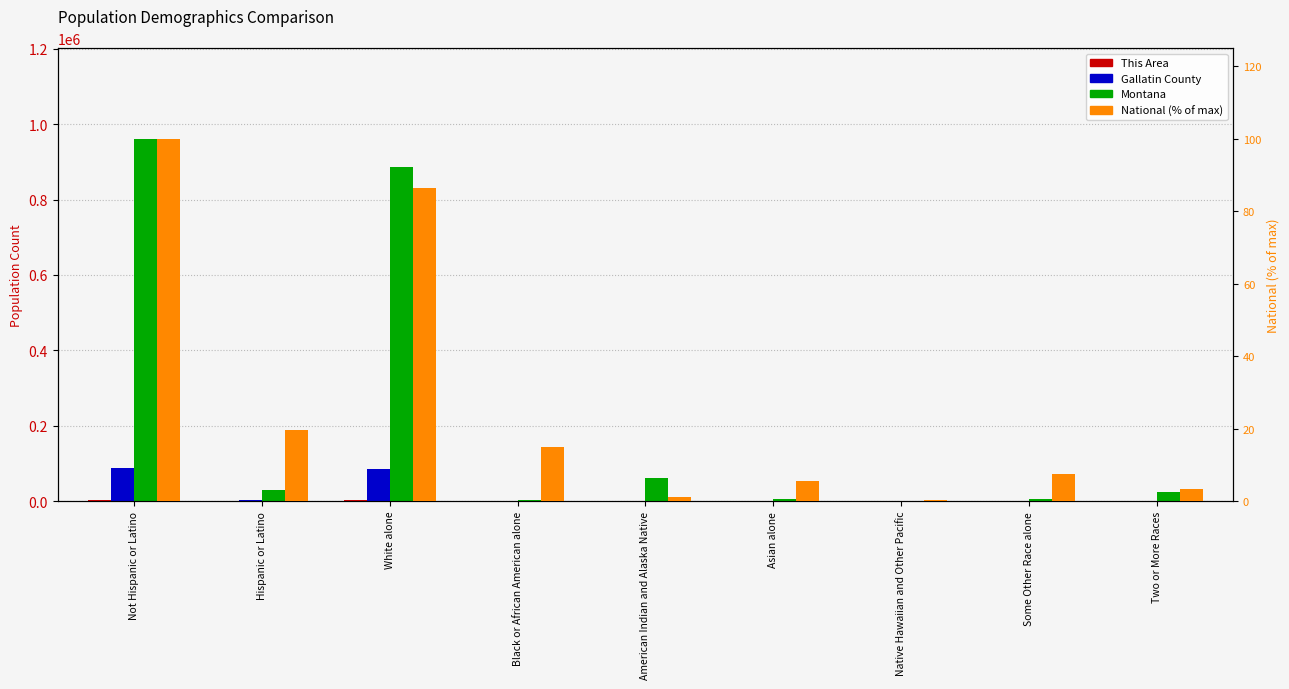

Which label corresponds to the smallest value in the chart?

Native Hawaiian and Other Pacific